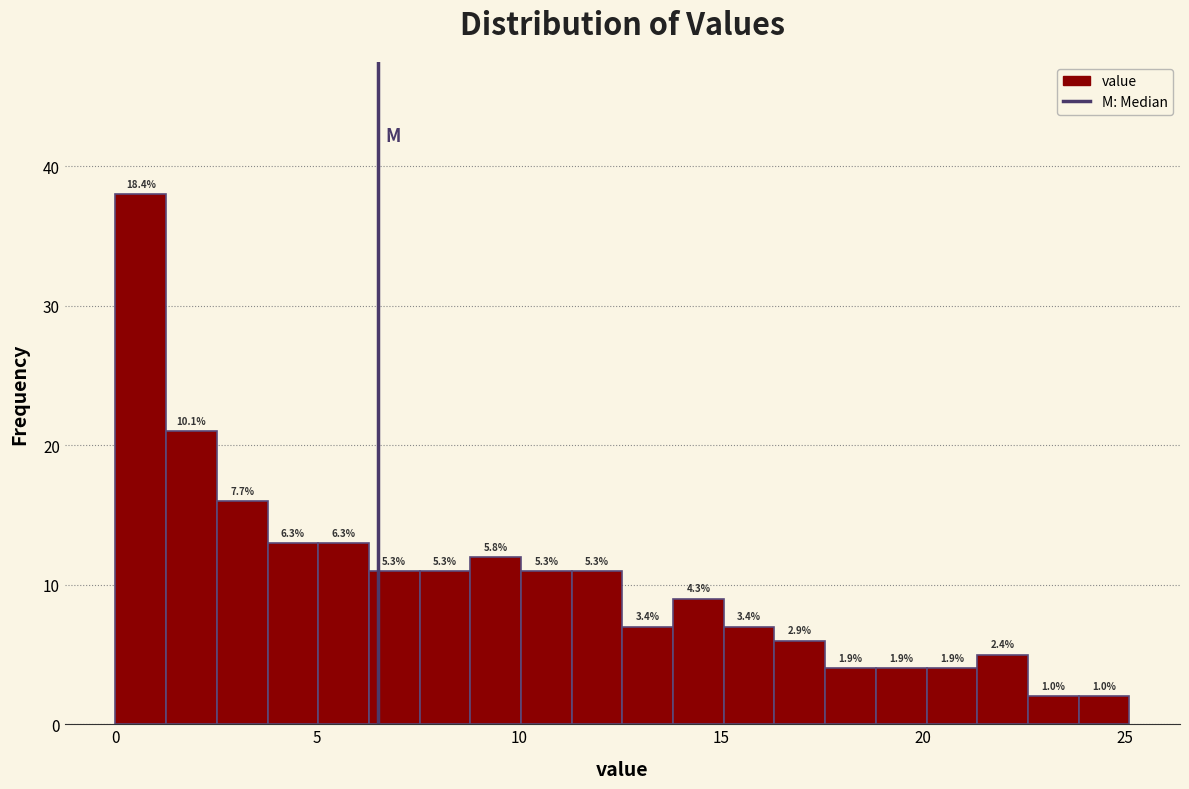

Read against the x-axis, roughly where is the centre of the tallest bar?

0.5